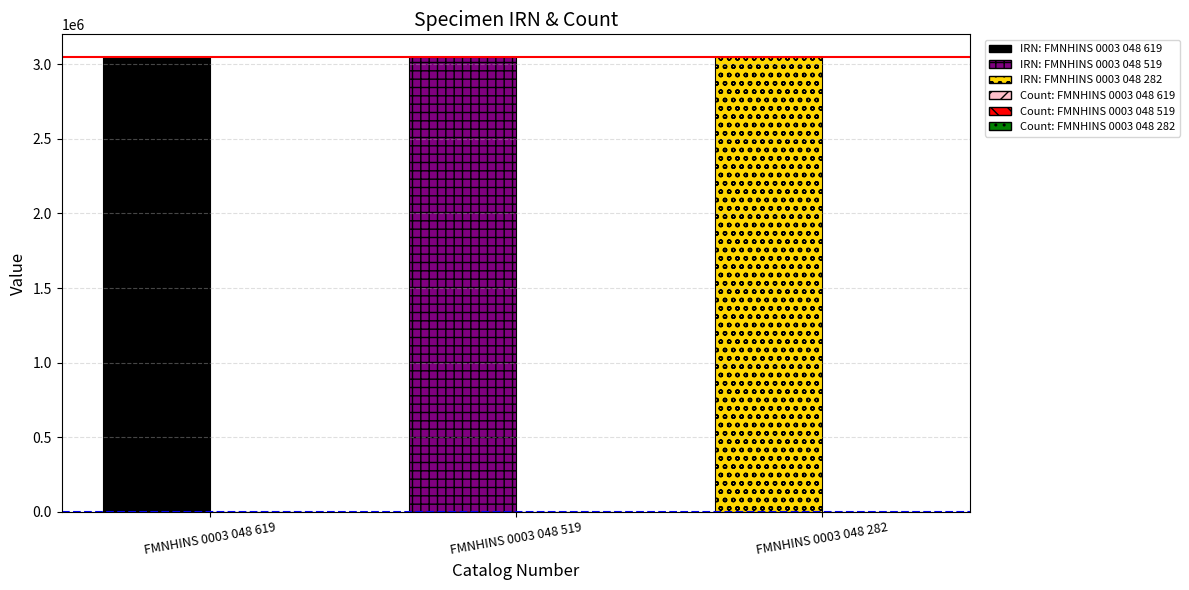

Which series changed the most between FMNHINS 0003 048 519 and FMNHINS 0003 048 282?

IRN